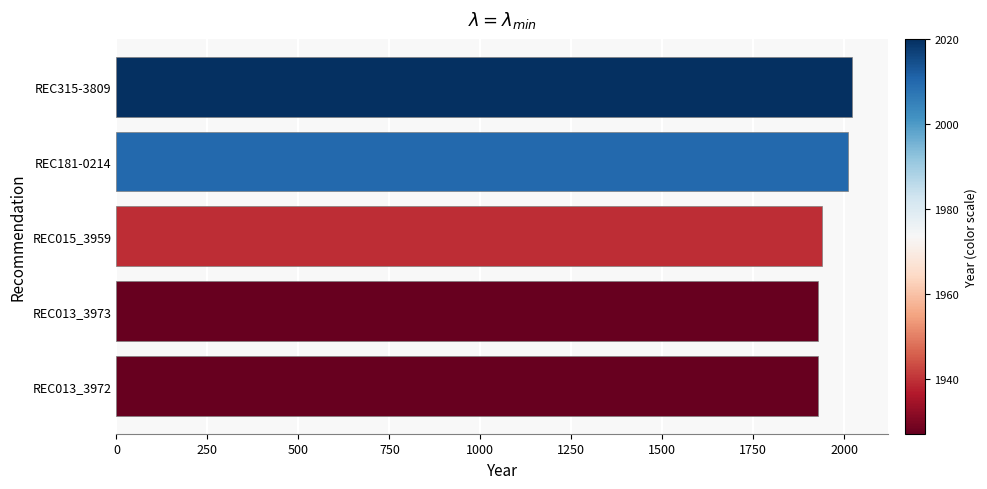

How many data points are less than 1939?

2